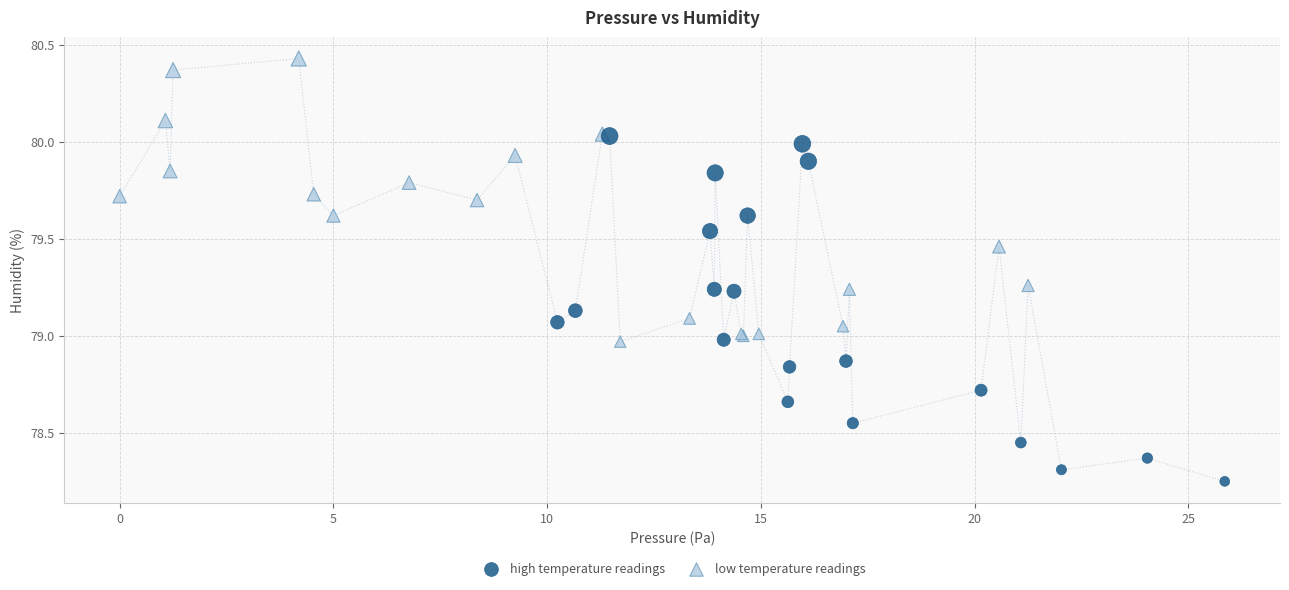

Which series contains the highest Y value?

low temperature readings